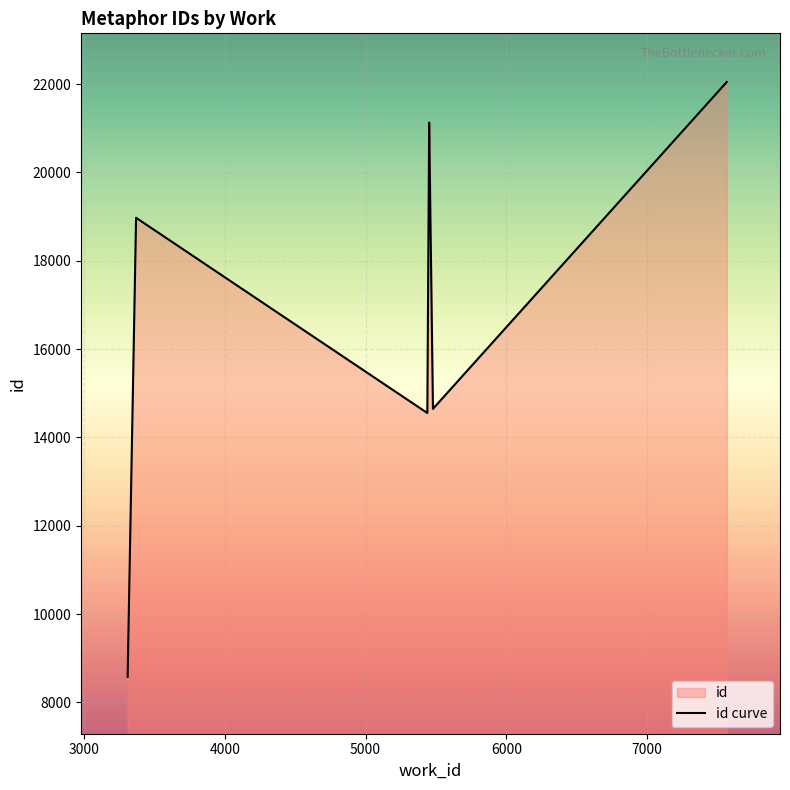

What is the ratio of the value at 5452 to the value at 5452?

1.0